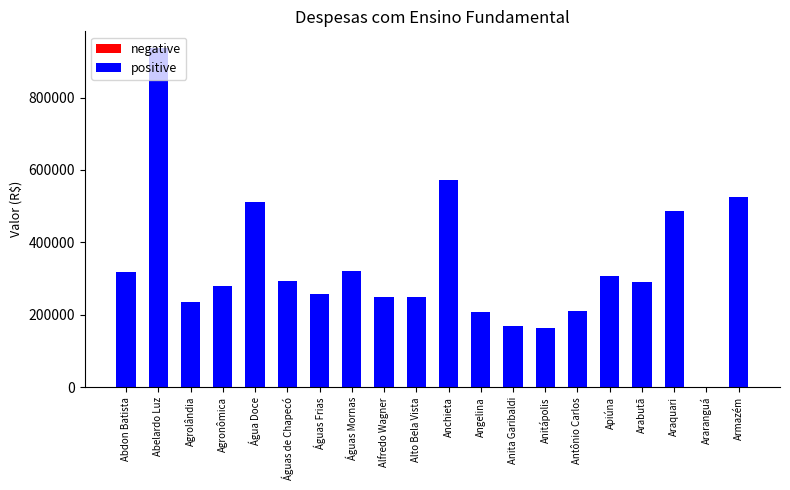

How many groups of bars are there?

20